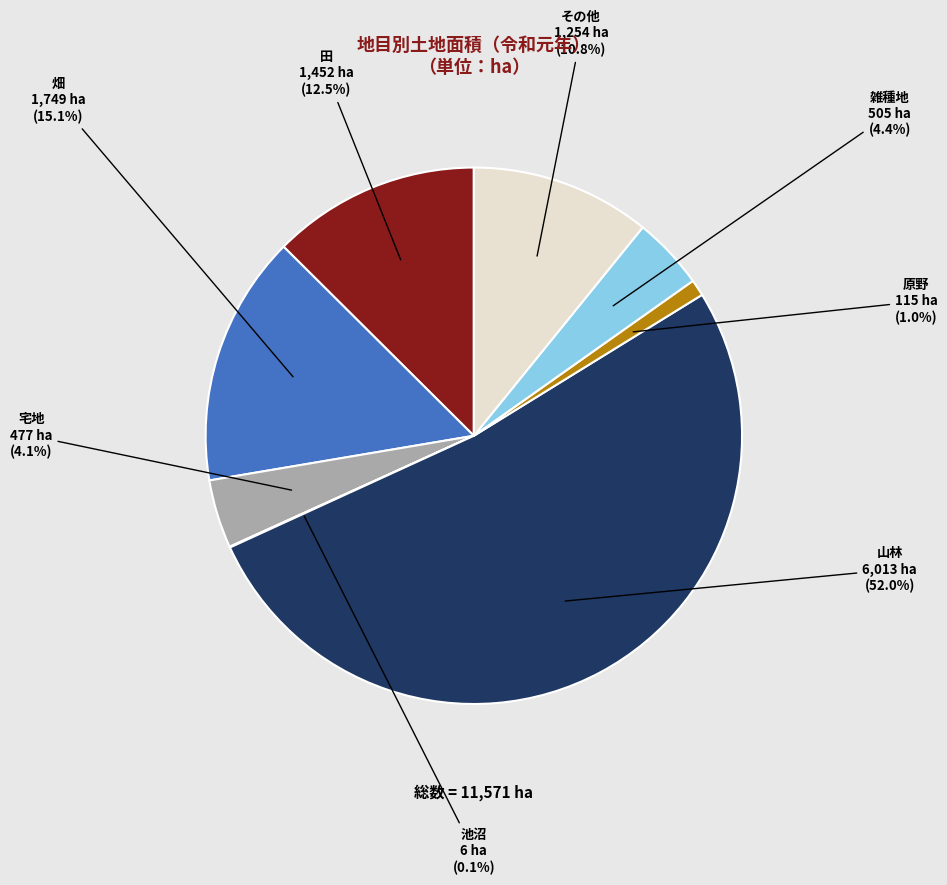

To the nearest percent, what is the average slice percentage?

12%